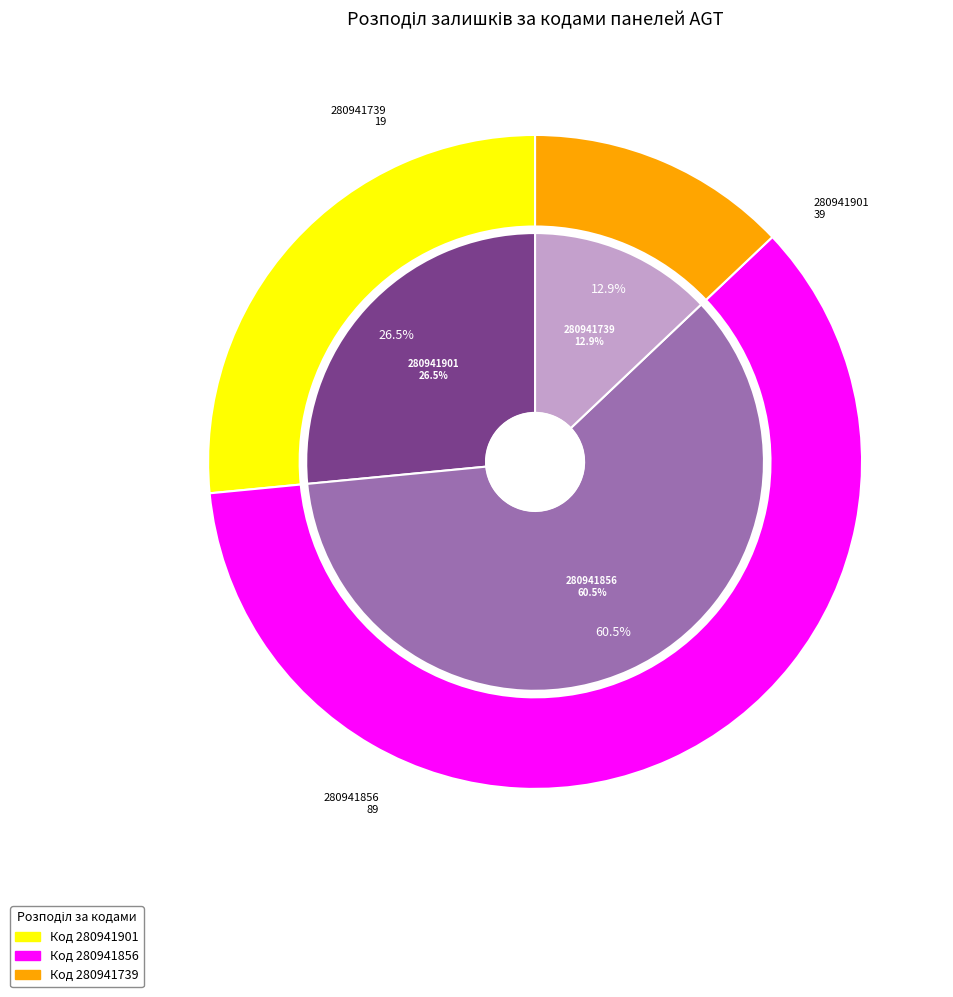

Does 280941739 represent more than half of the total?

No